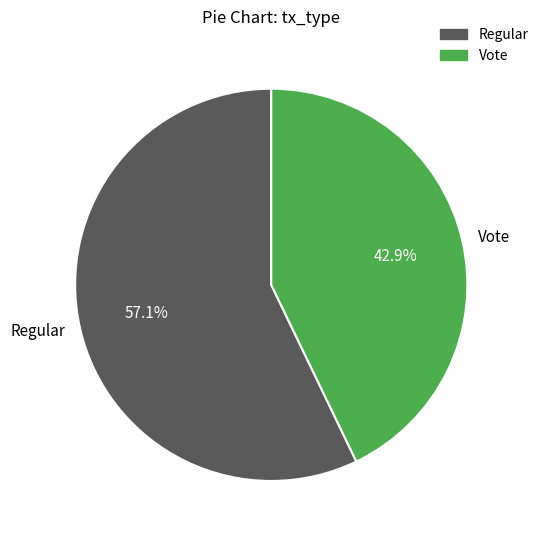

What percentage is the Regular slice, to the nearest percent?

57%